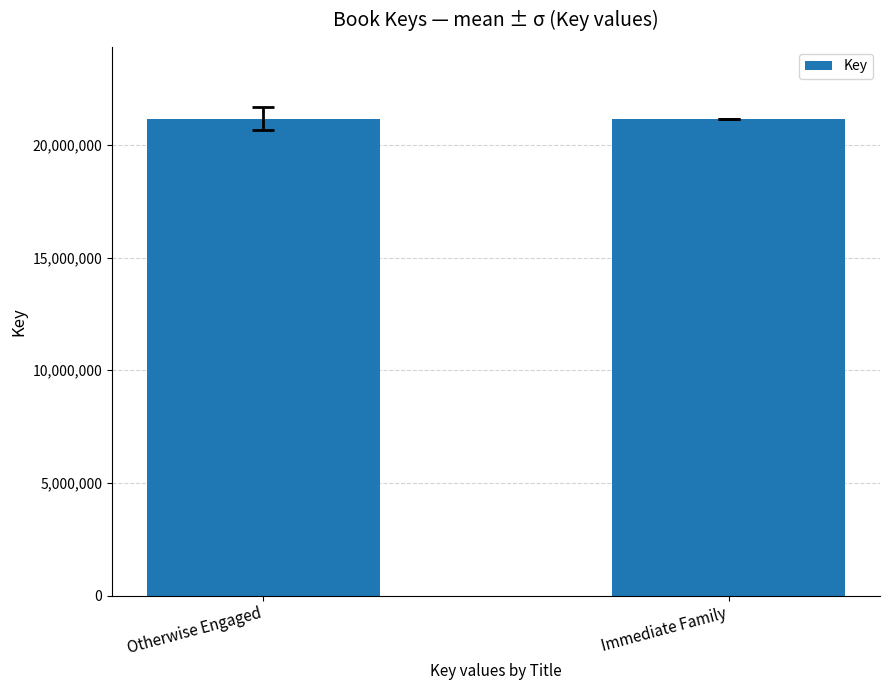

What is the smallest value displayed?

21171447